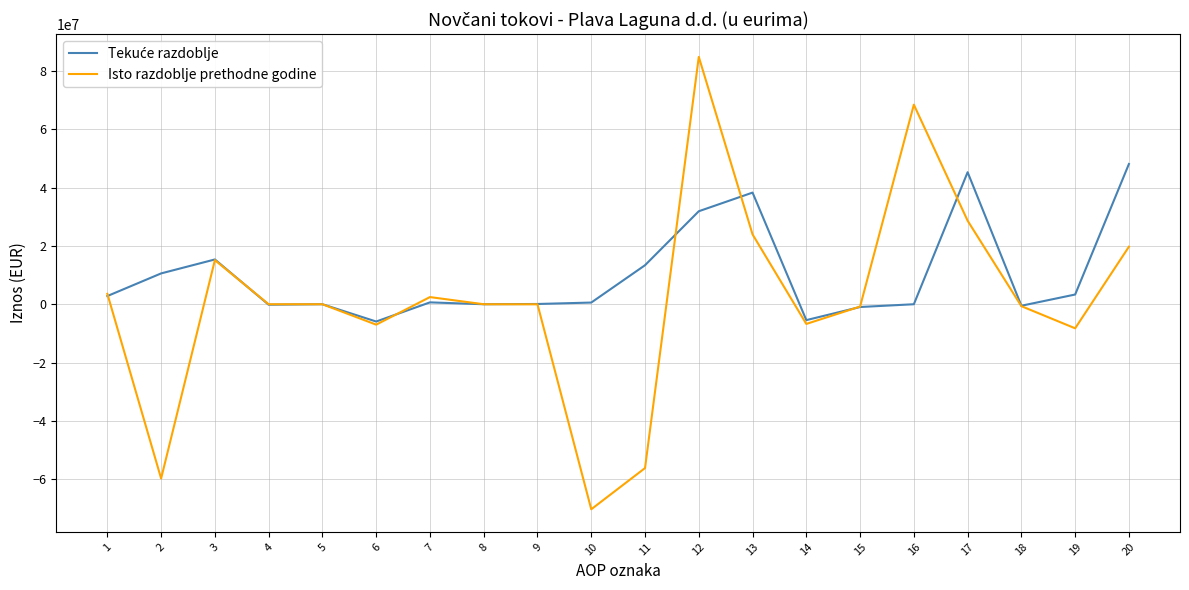

Which series changed the most between 4 and 6?

Isto razdoblje prethodne godine